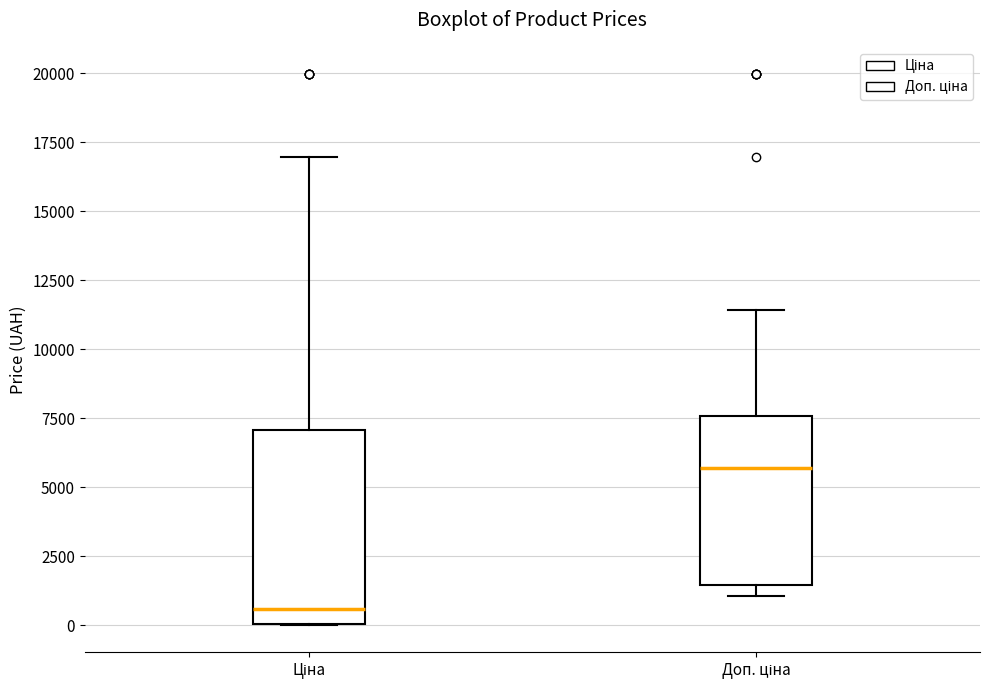

Which box's median line is the lowest?

Ціна